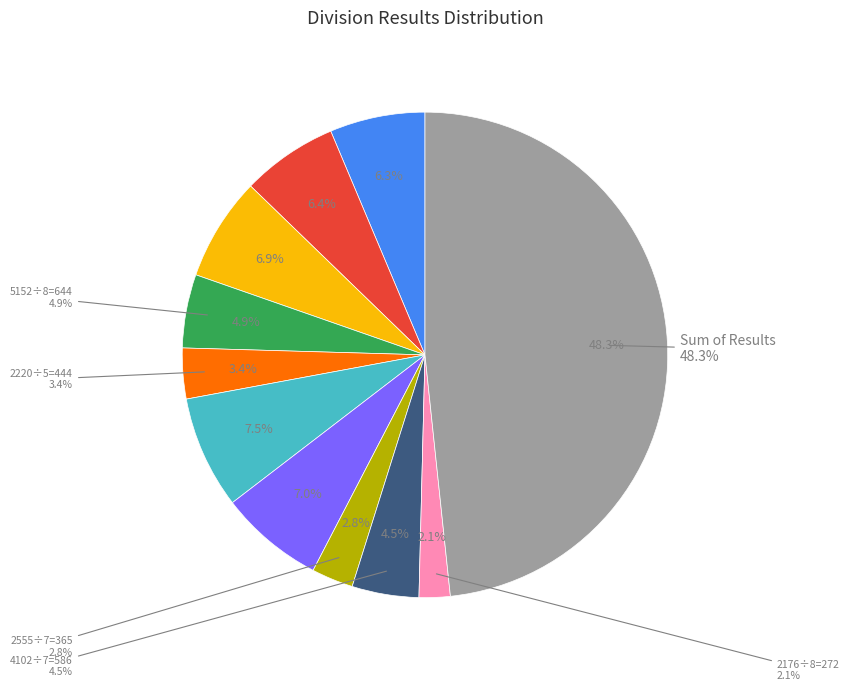

To the nearest percent, what is the combined percentage of 272 and 335?

9%